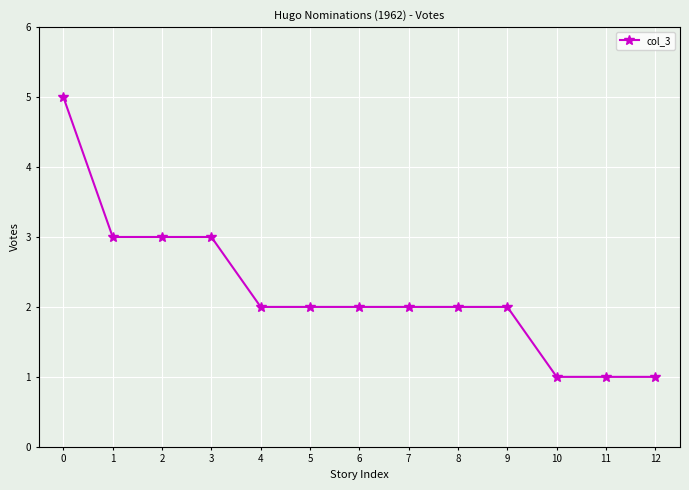

What is the difference between the maximum and minimum values?

4